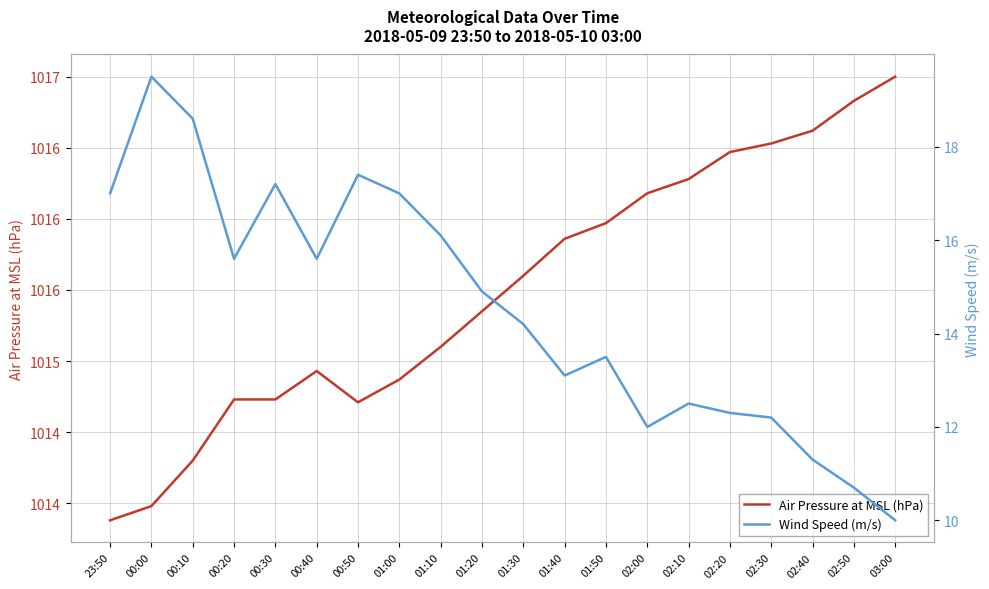

What are all the series names shown in the legend?

Air Pressure at MSL (hPa), Wind Speed (m/s)